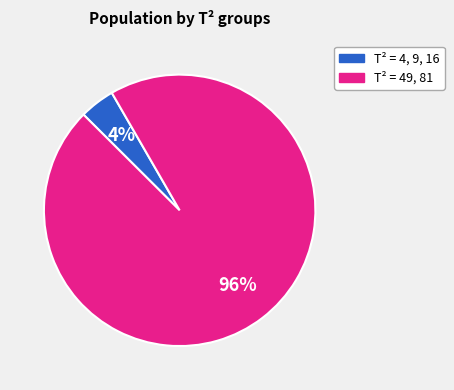

How many segments does this pie chart have?

2